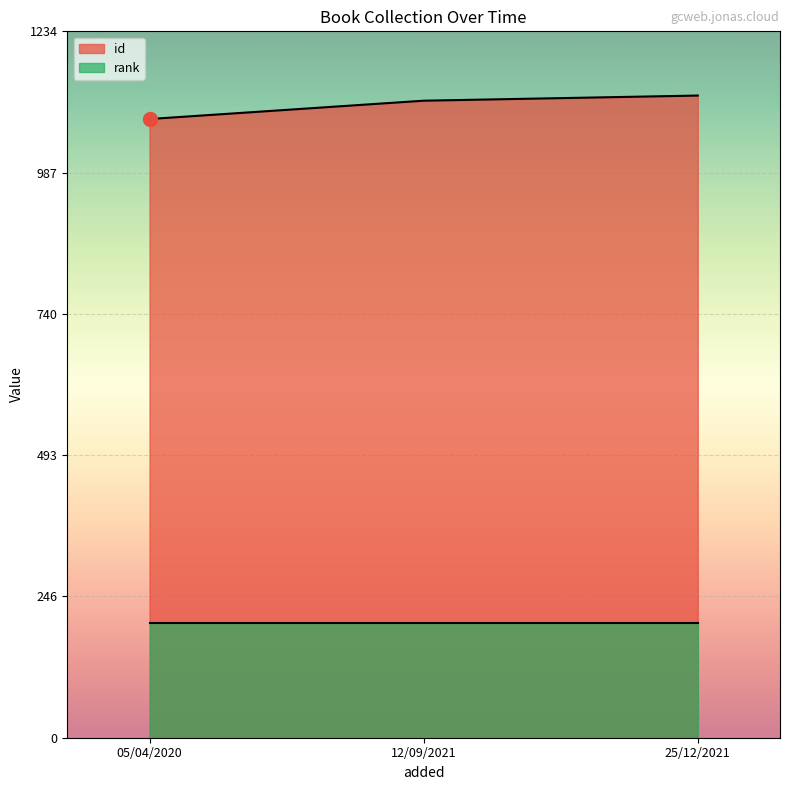

List the labels in order of value, smallest first.

05/04/2020, 12/09/2021, 25/12/2021